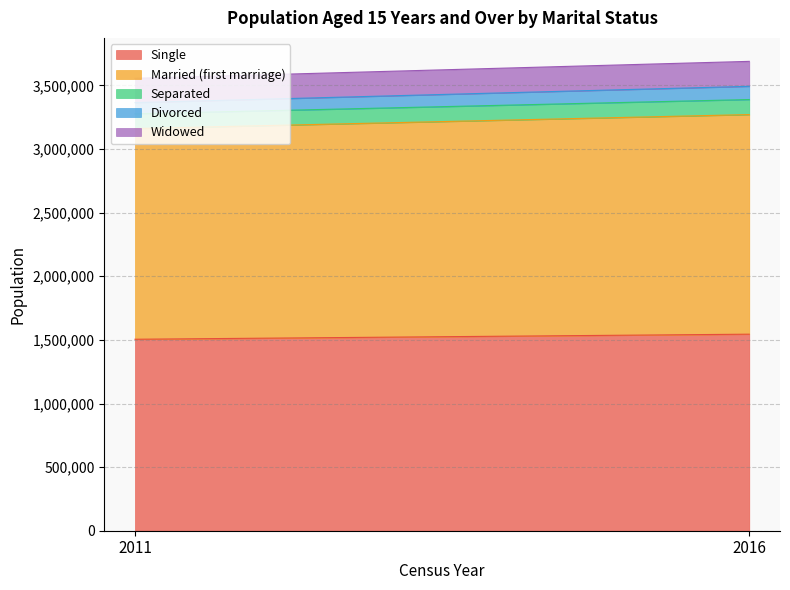

Count the number of data series in this chart.

5